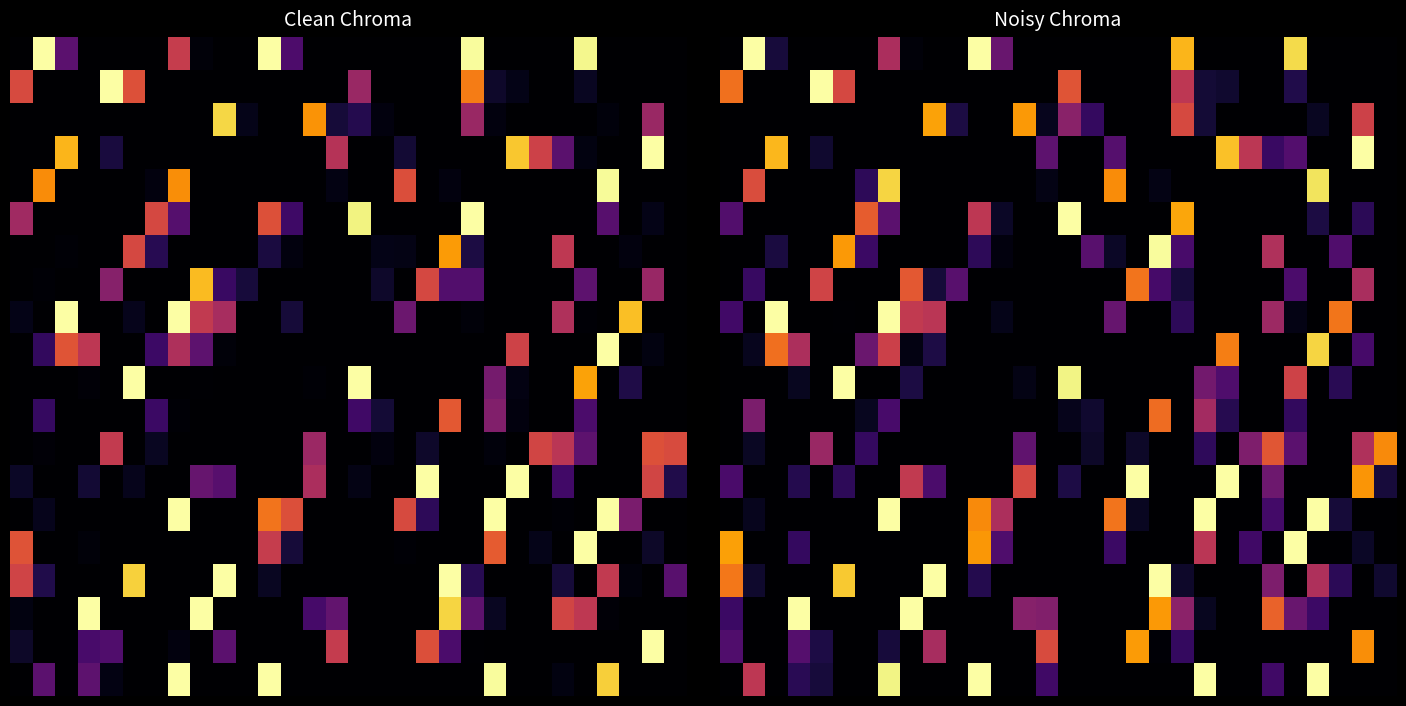

At how many categories does at least one series exceed 5?

30